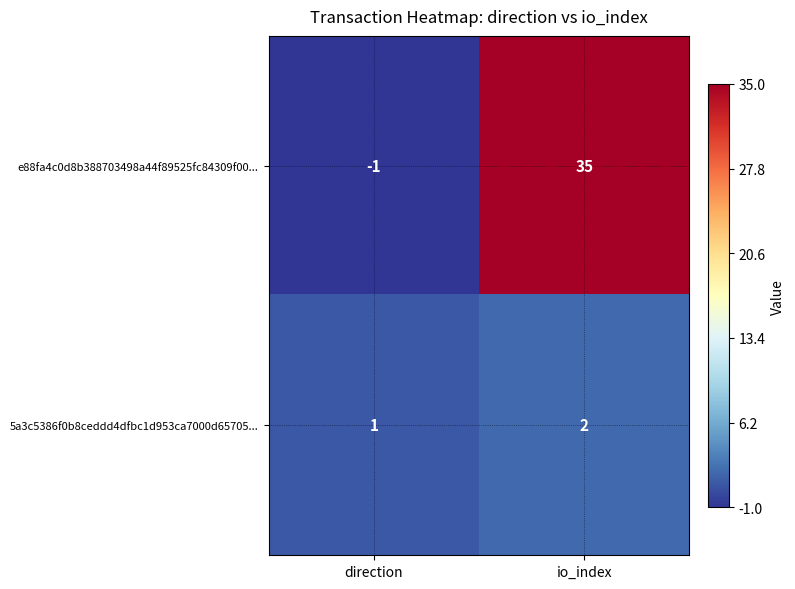

What is the difference between the e88fa4c0d8b388703498a44f89525fc84309f00... values at io_index and direction?

36